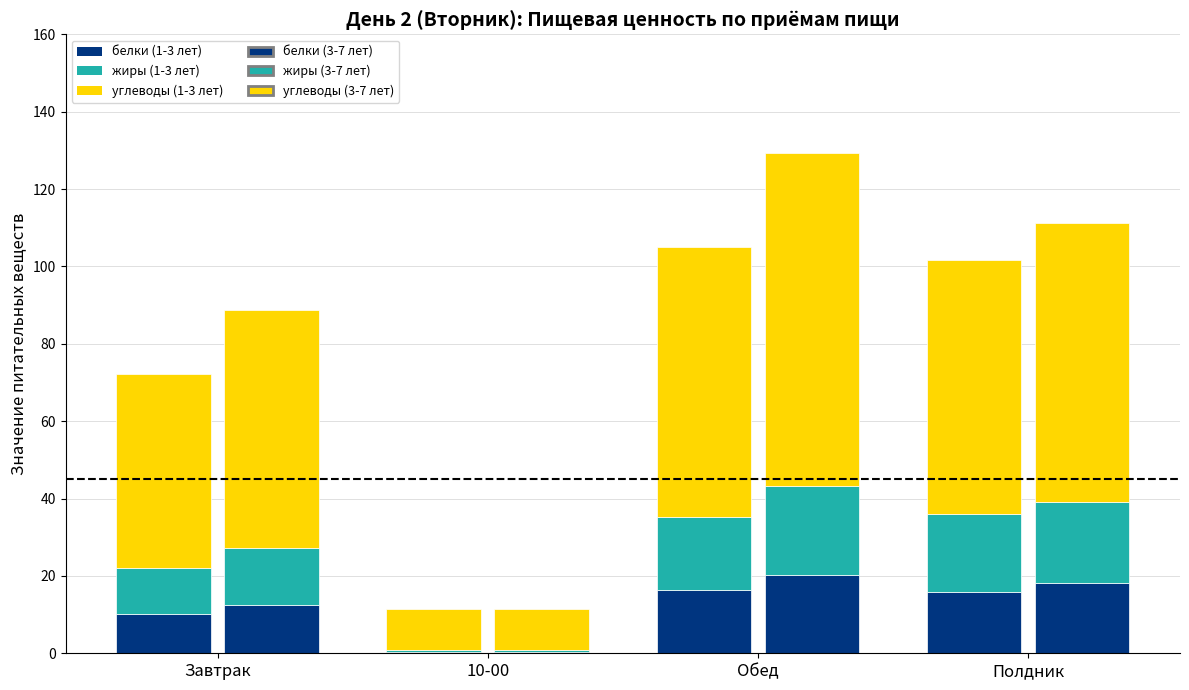

At which category is the sum across all series the highest?

Обед